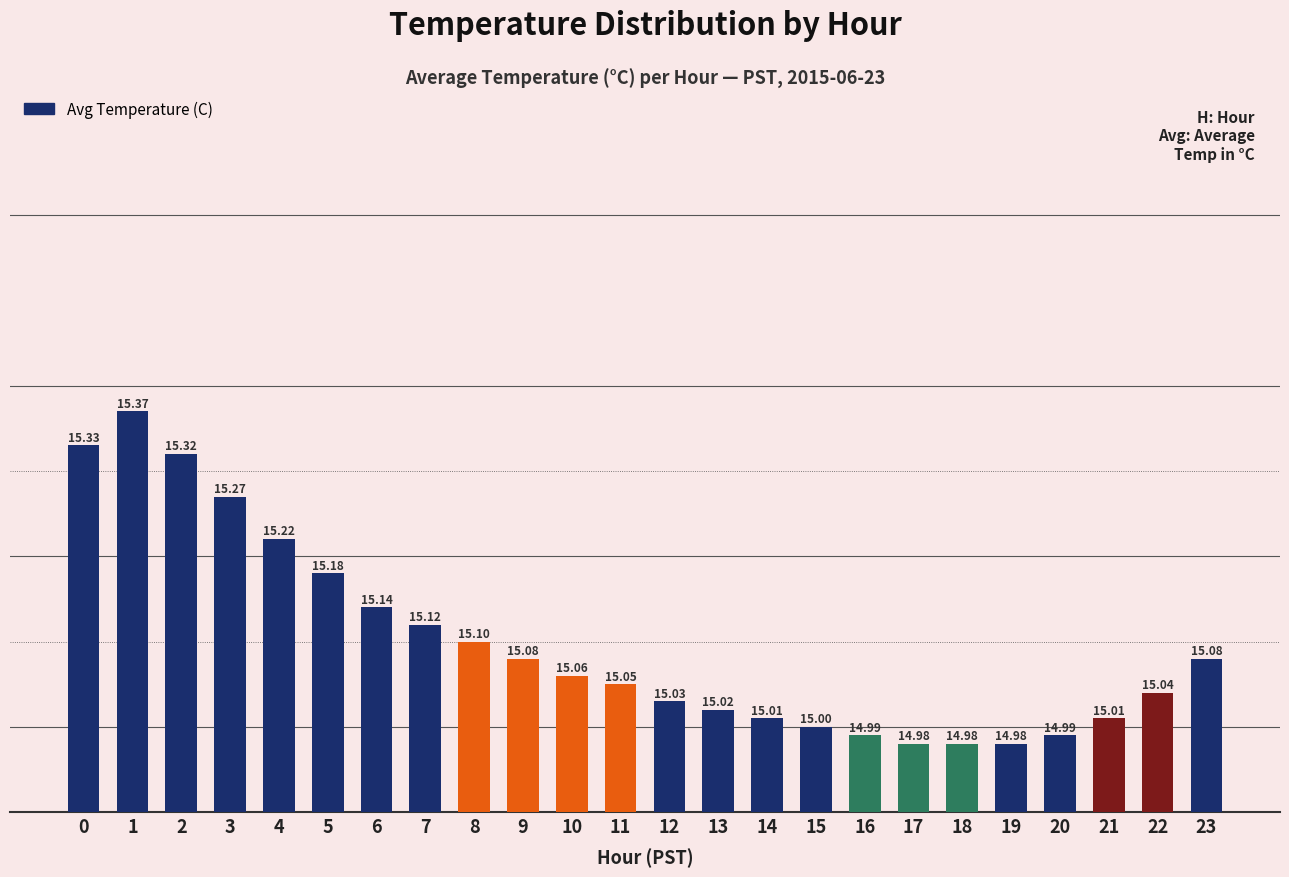

Which label corresponds to the largest value in the chart?

1